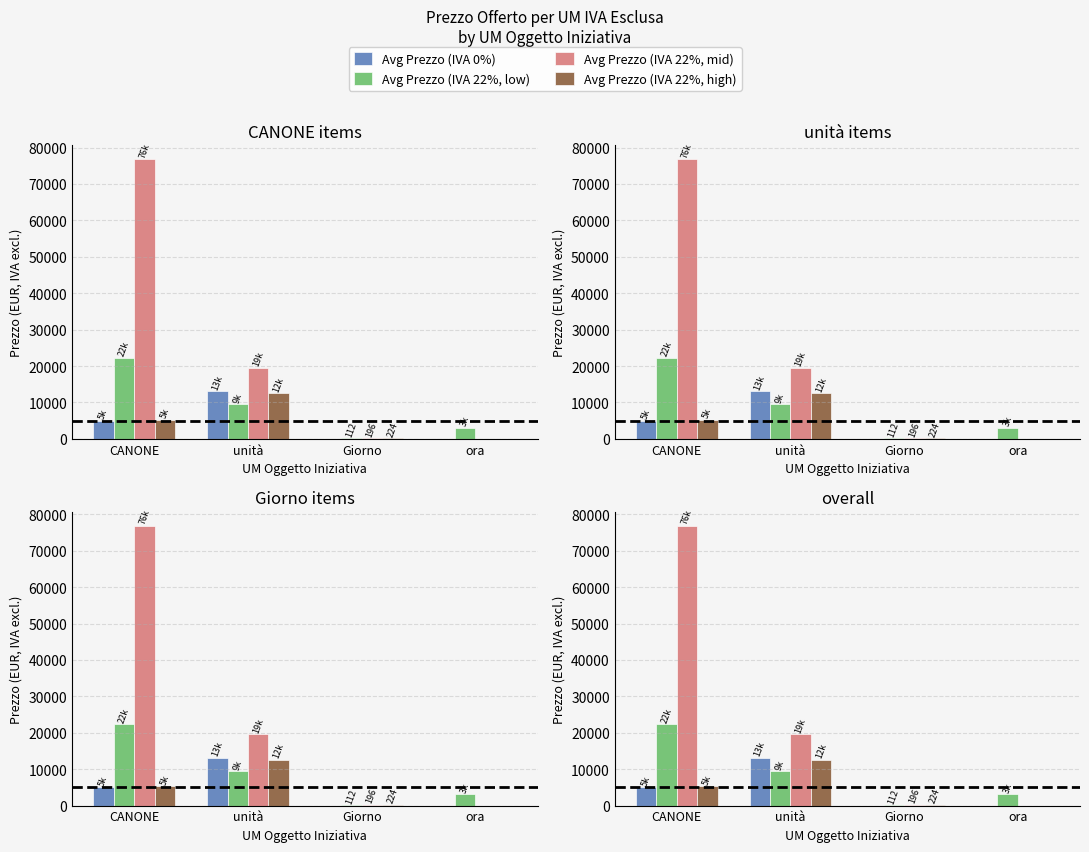

What is the lowest value of the Avg Prezzo (IVA 22%, low) series?

112